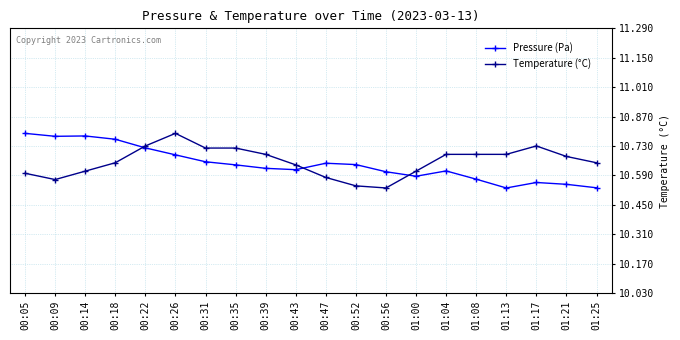

What is the label of the 4th point from the left?

00:18